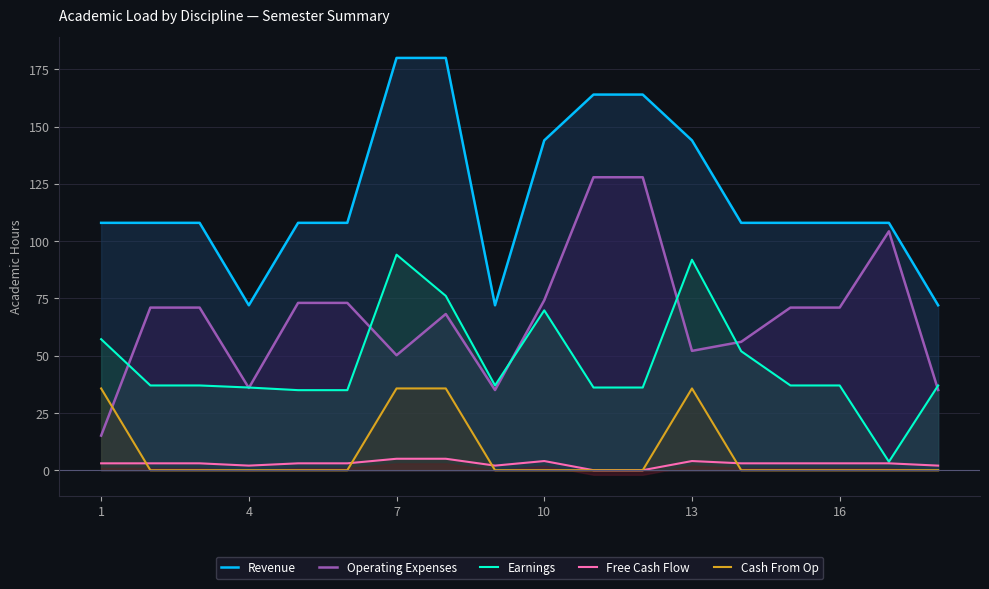

What is the highest value of the Cash From Op series?

35.7